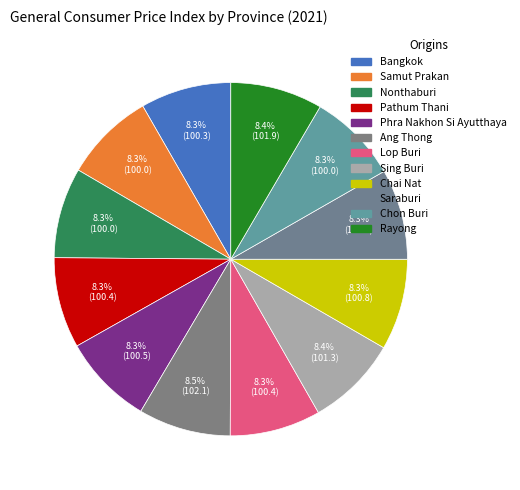

Rank the categories by value from lowest to highest.

Samut Prakan, Nonthaburi, Chon Buri, Saraburi, Bangkok, Pathum Thani, Lop Buri, Phra Nakhon Si Ayutthaya, Chai Nat, Sing Buri, Rayong, Ang Thong